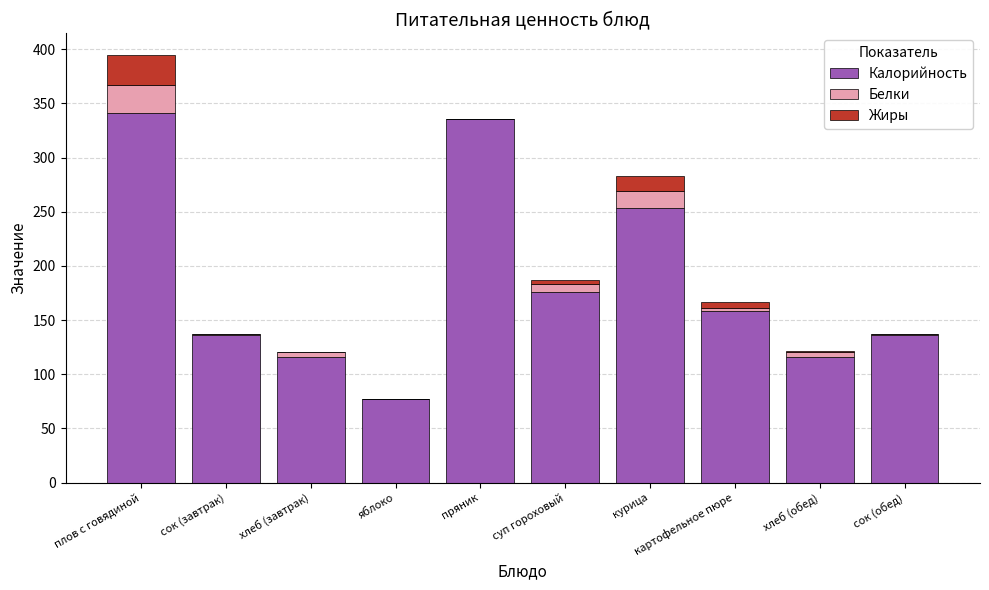

What is the total value across all series at плов с говядиной?

395.0